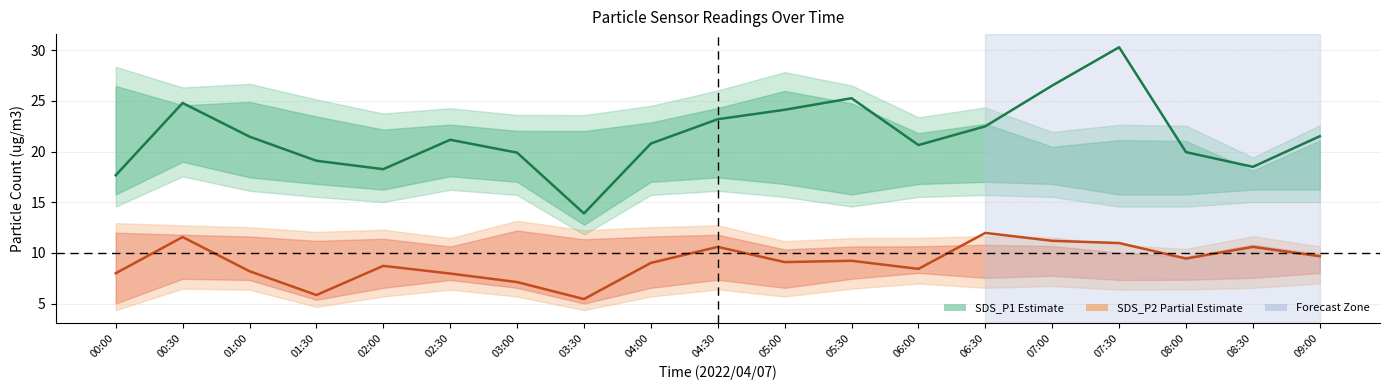

The SDS_P2 (PM2.5) series shows 9.7 at 09:00. True or false?

True